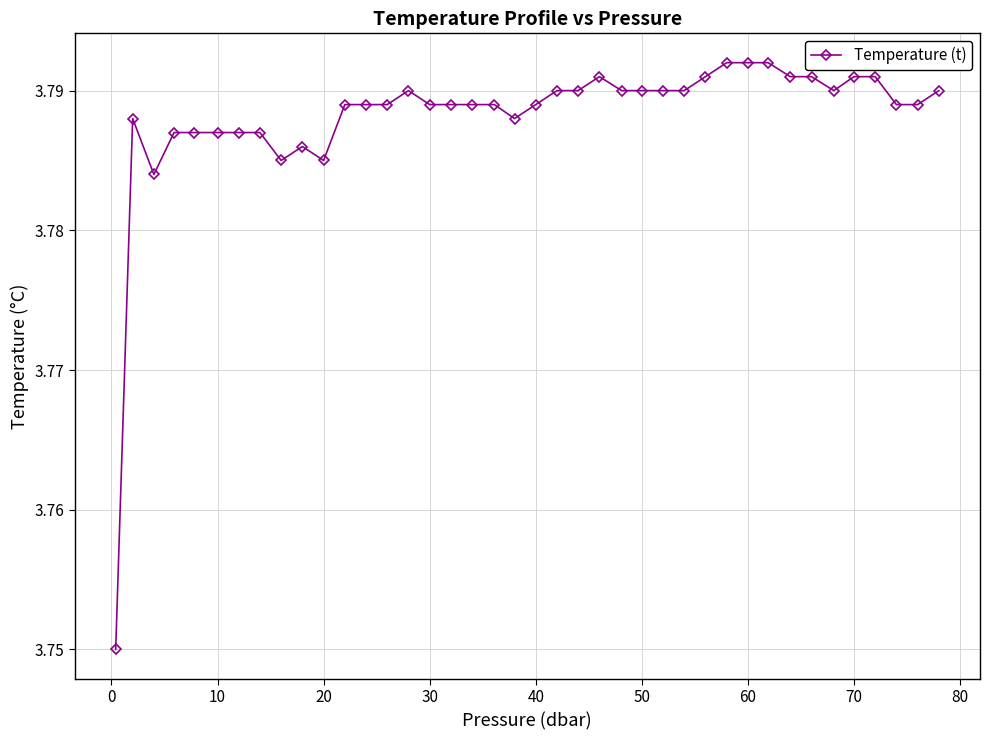

How many values are between 3 and 4?

40